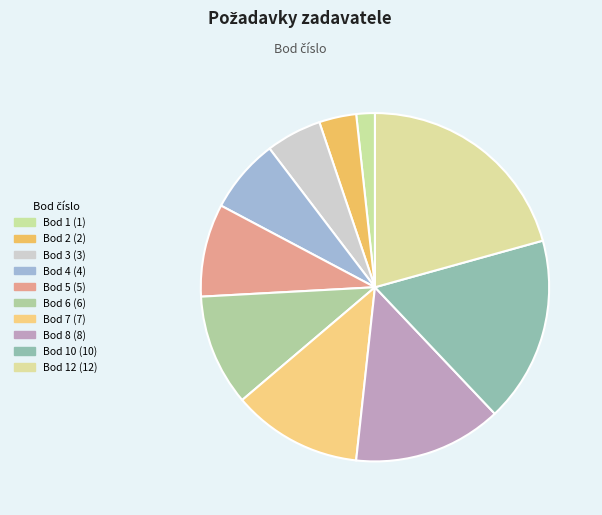

Rank the categories by value from lowest to highest.

Bod 1, Bod 2, Bod 3, Bod 4, Bod 5, Bod 6, Bod 7, Bod 8, Bod 10, Bod 12